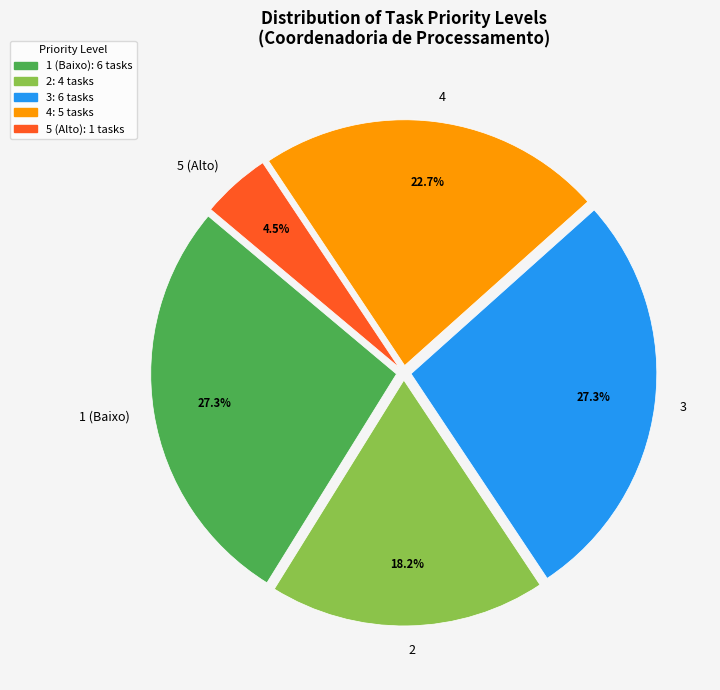

Between 4 and 5 (Alto), which is larger?

4